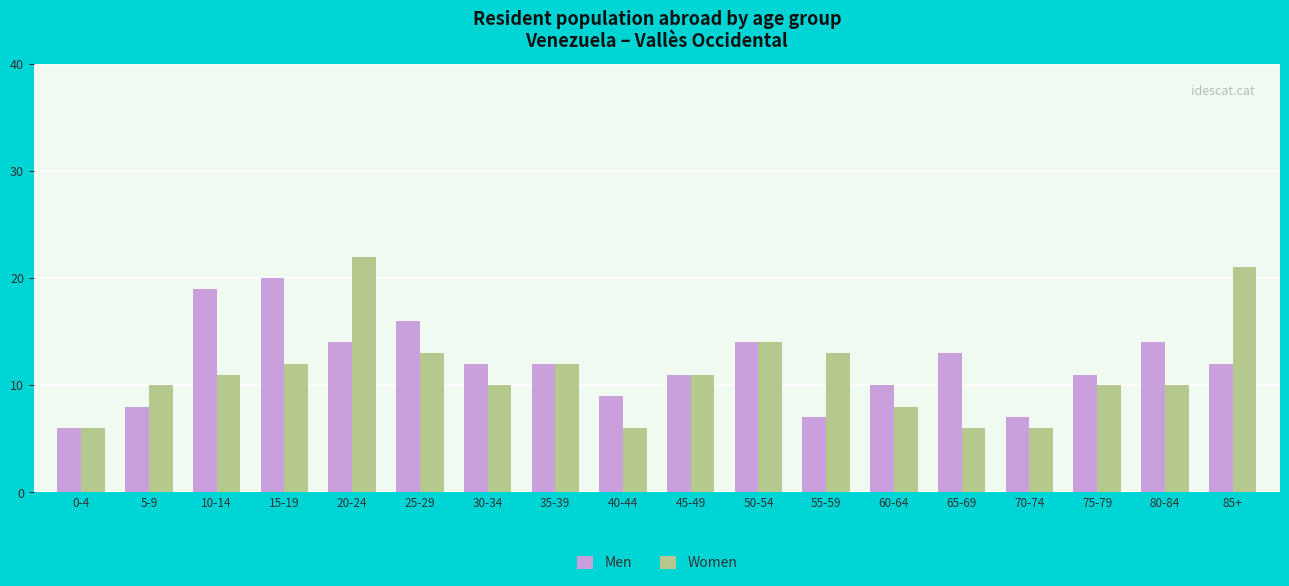

Which category has the highest value across all series?

20-24